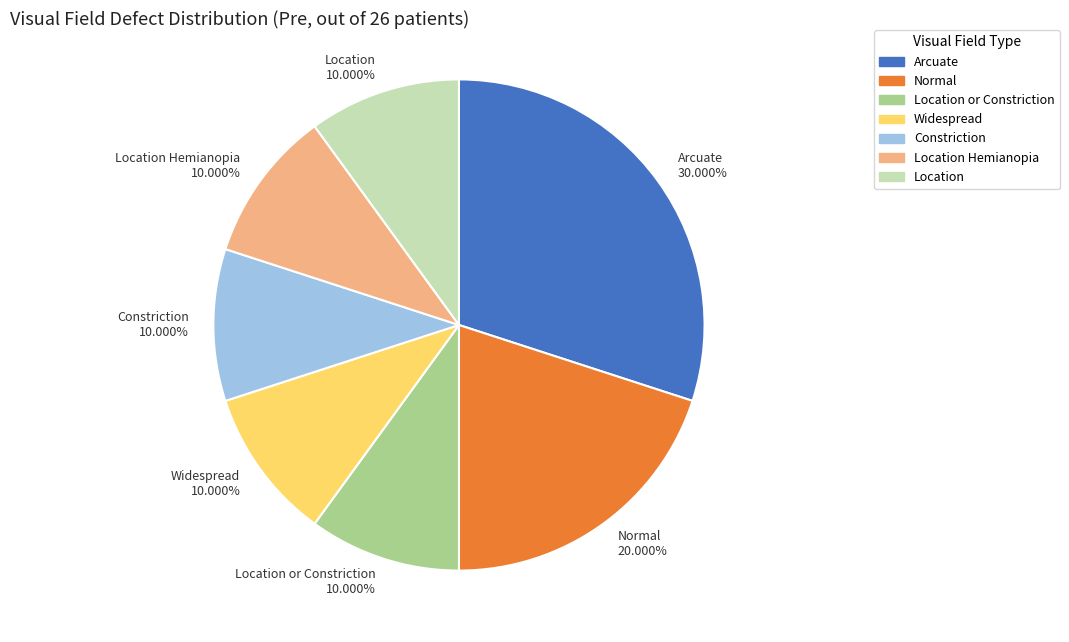

Count the number of slices in the pie.

7